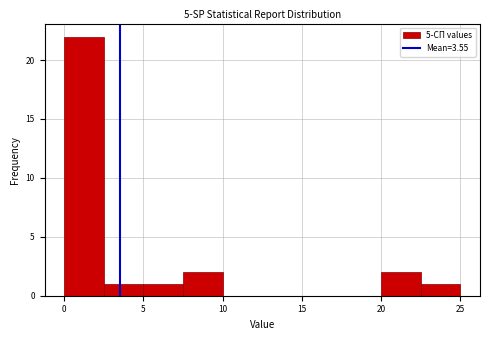

Which range on the x-axis has the tallest bar?

0.0 to 2.5